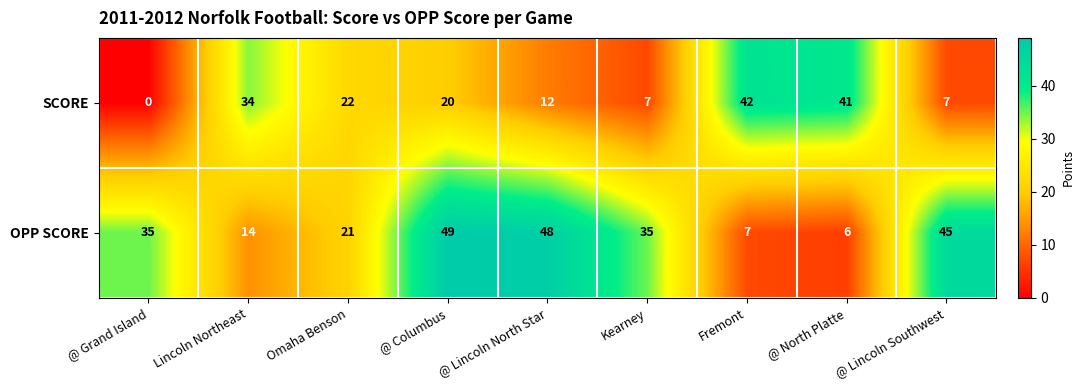

What is the sum of all OPP SCORE values?

260